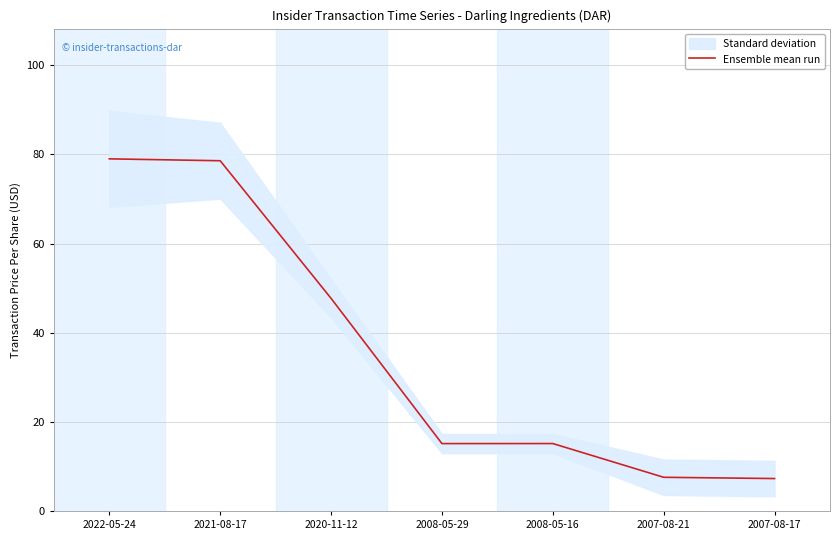

How many points are lower than both their immediate neighbors (excluding endpoints)?

1